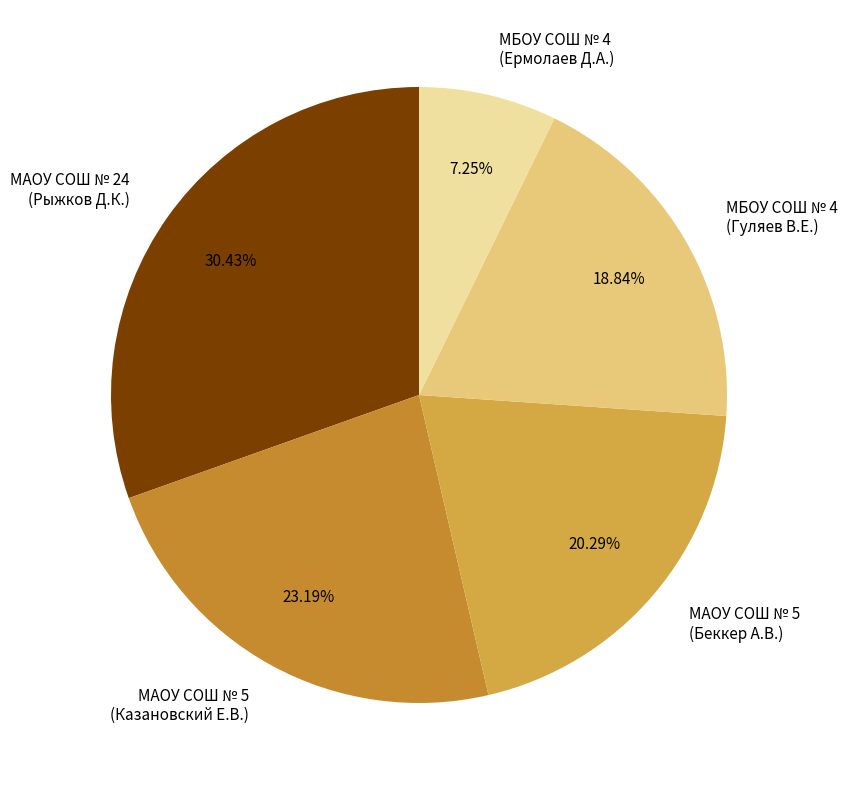

What is the largest slice in the pie chart?

МАОУ СОШ № 24 (Рыжков Д.К.)